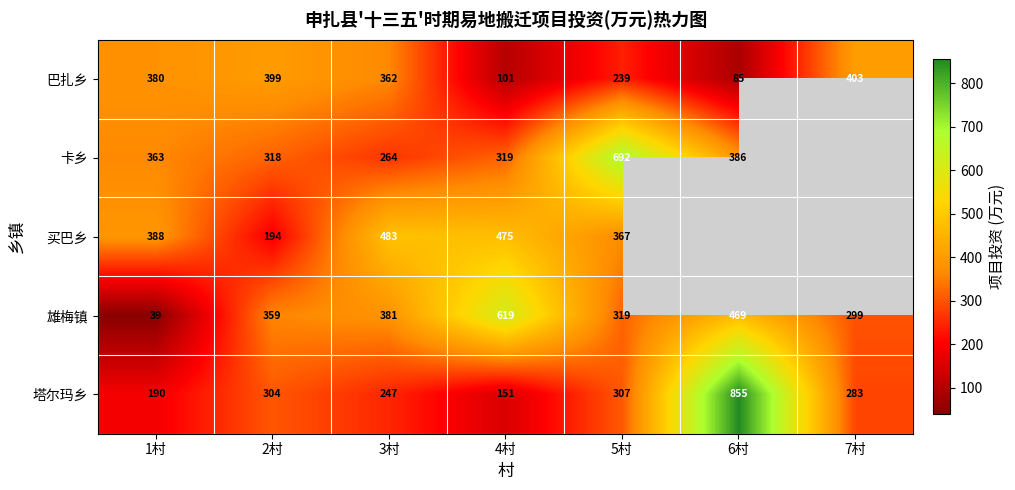

Is the value of 塔尔玛乡 at 2村 greater than the value of 雄梅镇 at 1村?

Yes